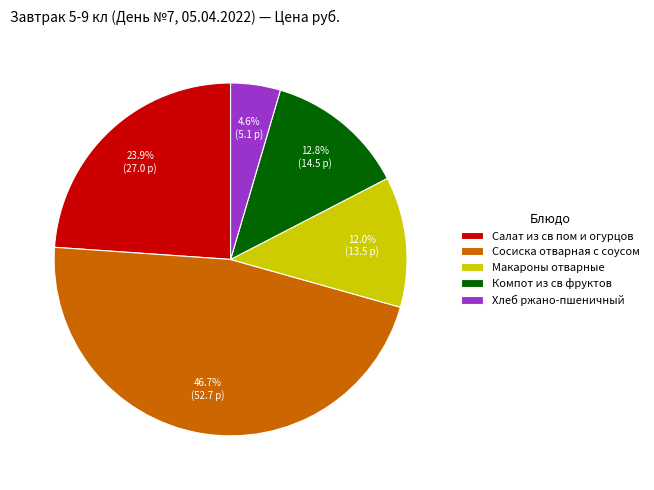

True or false: Салат из св пом и огурцов accounts for 24% of the total.

True